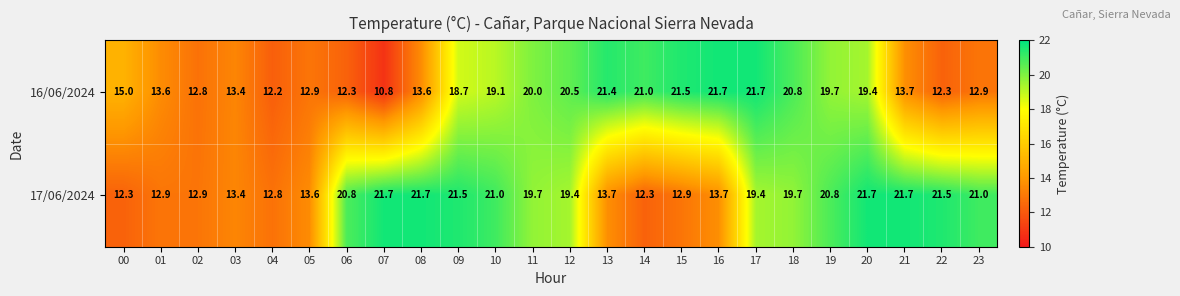

Is it true that 17/06/2024 equals 19.4 at 12?

True